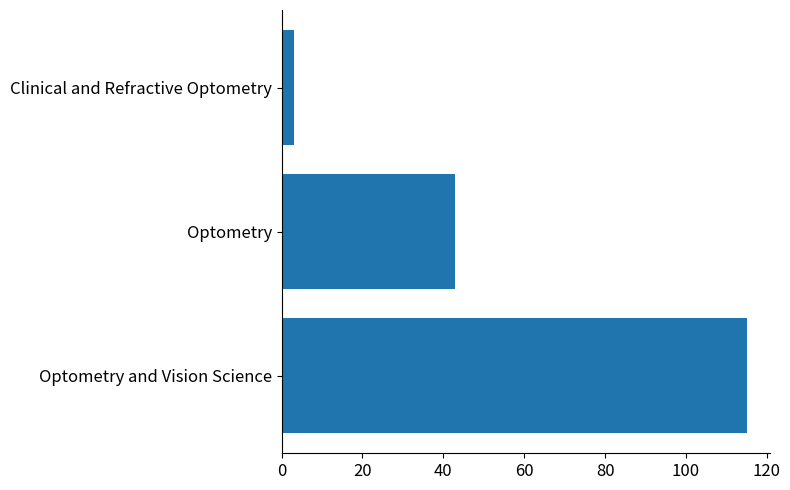

Rank the categories by value from lowest to highest.

Clinical and Refractive Optometry, Optometry, Optometry and Vision Science